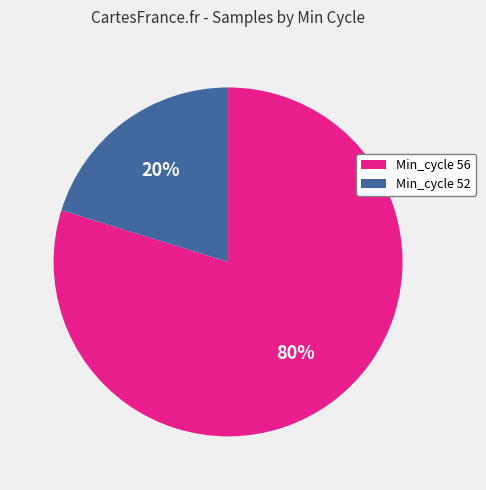

To the nearest percent, what is the average slice percentage?

50%